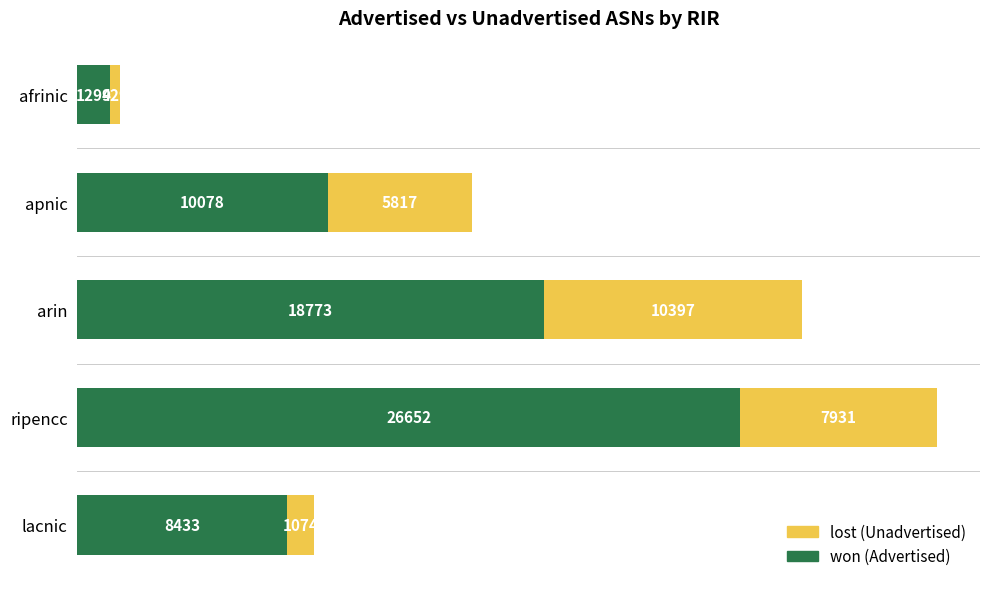

At which category is the sum across all series the highest?

ripencc